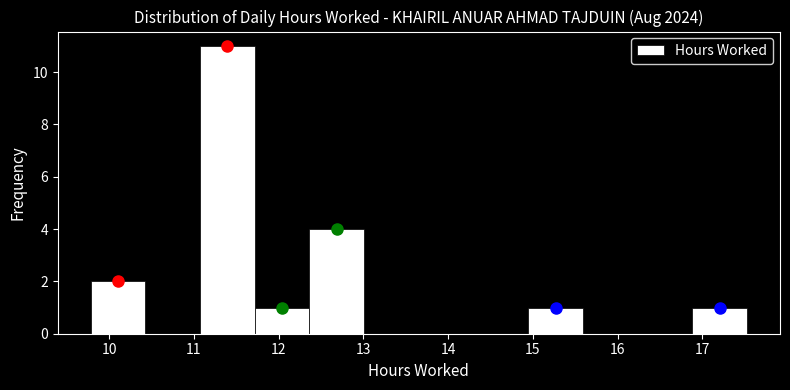

Reading left to right, transcribe this chart: for each bar, give the range it covers on the x-axis and its height. Neither the bar edges nor the heights are printed on the chart, so give them approximately, as read against the axes.

9.8 to 10.4: 2
10.4 to 11.1: 0
11.1 to 11.7: 11
11.7 to 12.4: 1
12.4 to 13.0: 4
13.0 to 13.7: 0
13.7 to 14.3: 0
14.3 to 14.9: 0
14.9 to 15.6: 1
15.6 to 16.2: 0
16.2 to 16.9: 0
16.9 to 17.5: 1